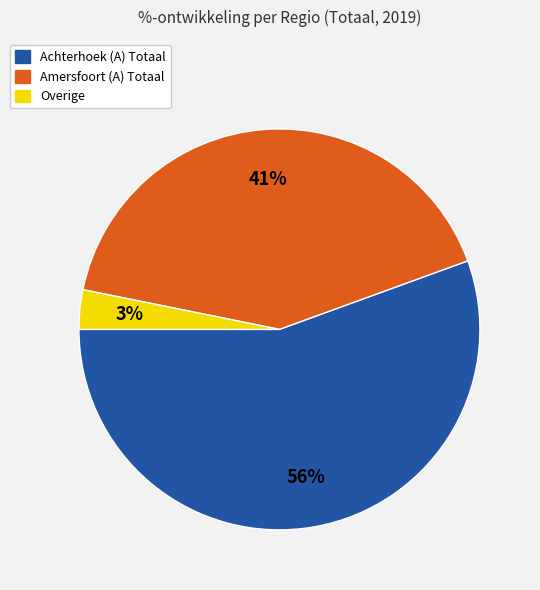

Which category has the smallest portion of the pie?

Overige